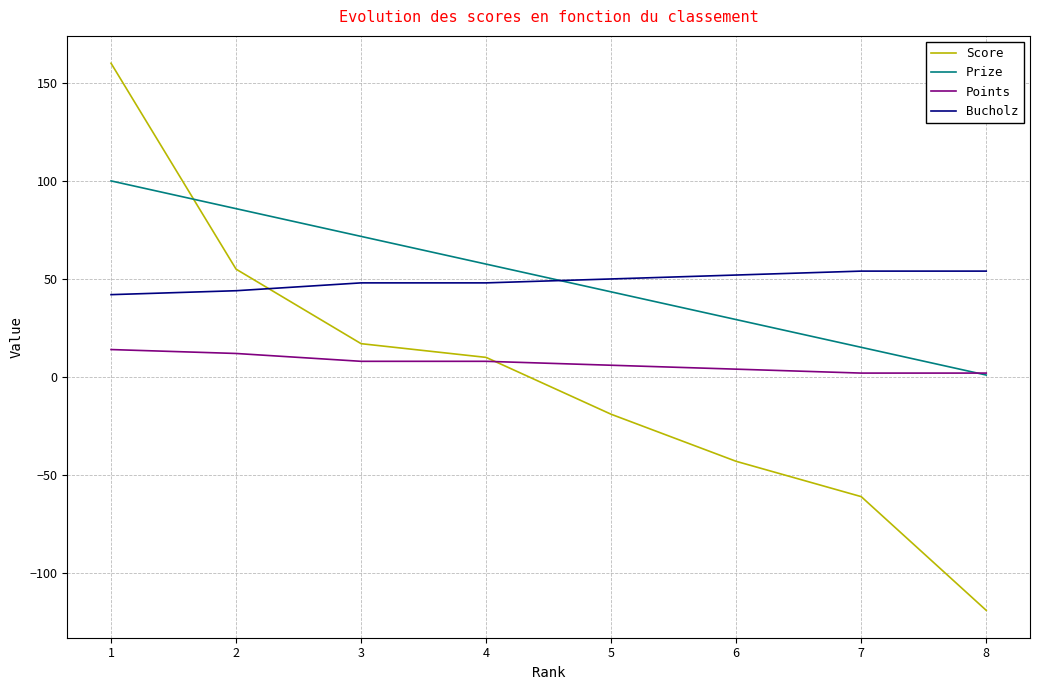

True or false: Bucholz and Points cross at least once.

False